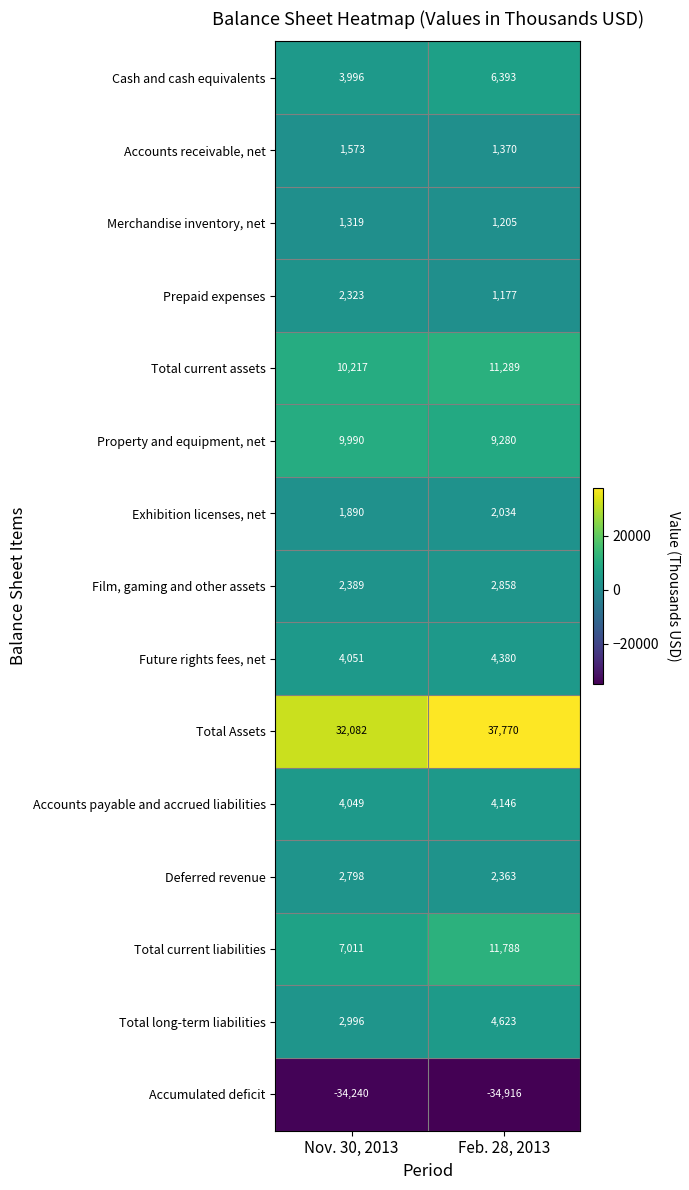

Which label corresponds to the smallest value in the chart?

Feb. 28, 2013